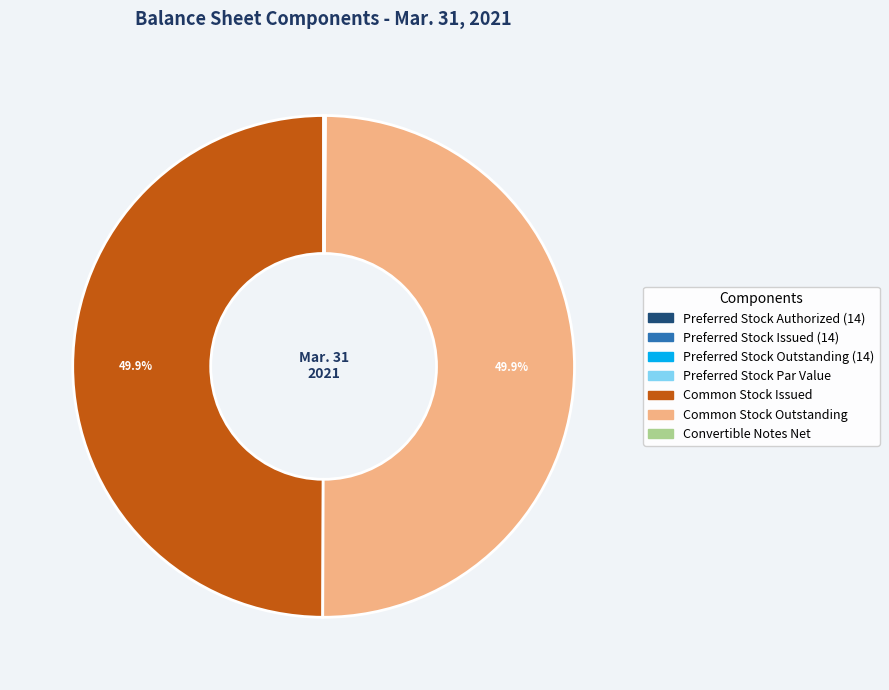

Is there any slice that represents more than half of the pie?

No